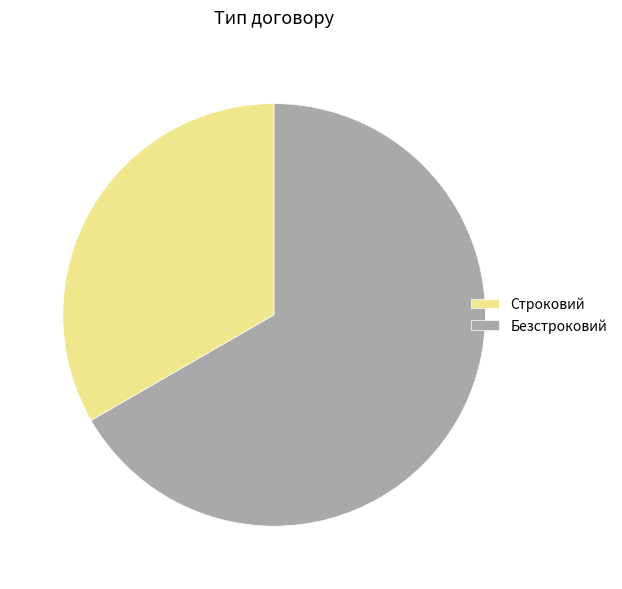

Rank the categories by value from highest to lowest.

Безстроковий, Строковий